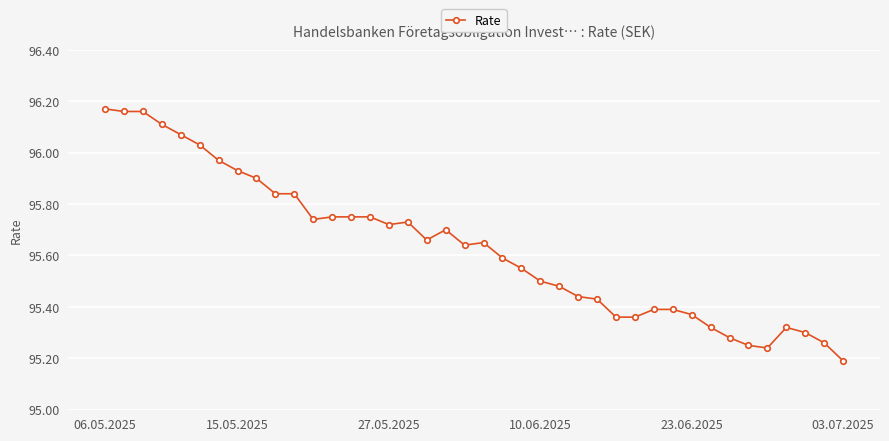

What is the value of the 21st point from the left?

95.6